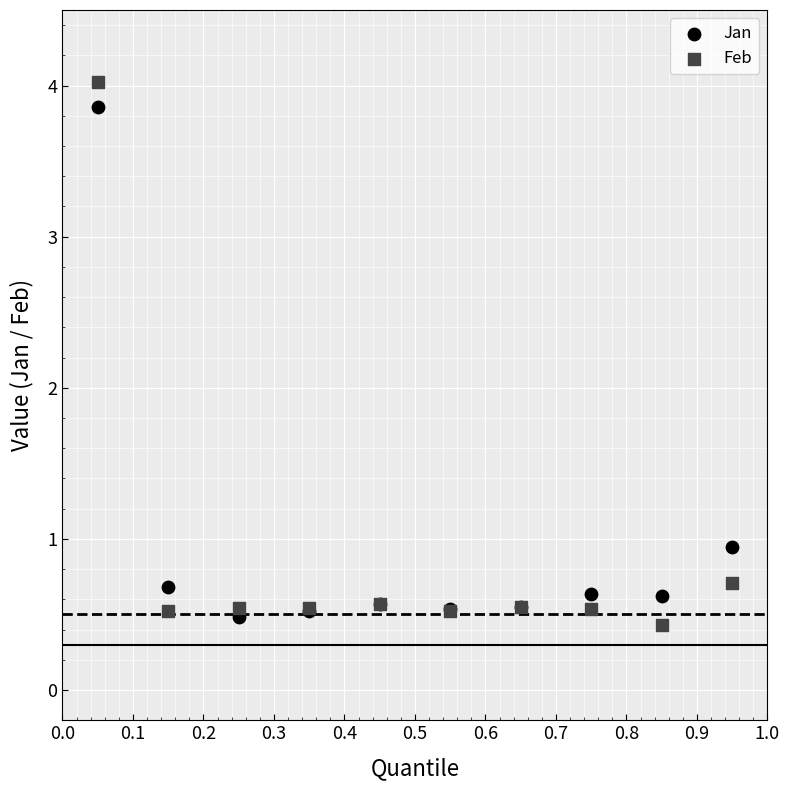

Which series reaches the minimum Y coordinate?

Feb